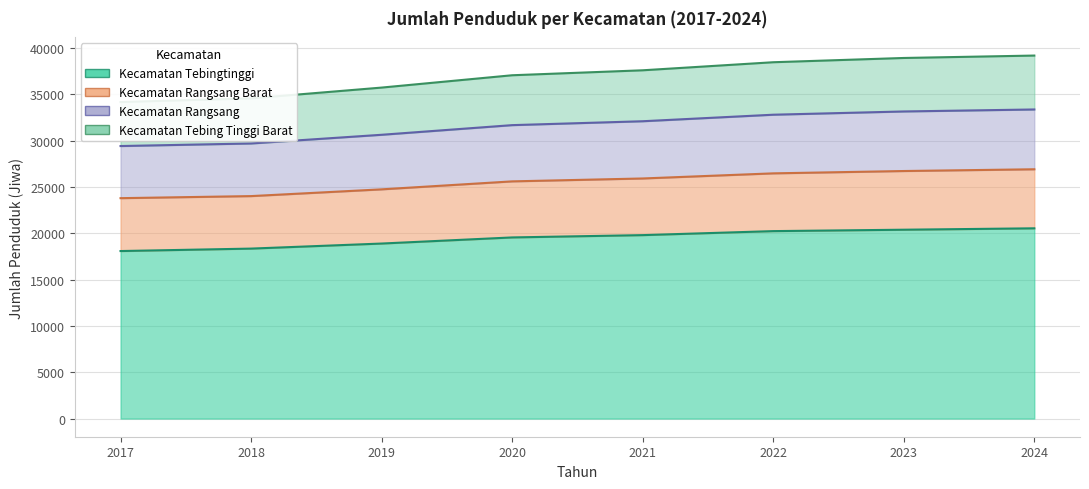

At which label is Kecamatan Rangsang closest to 36687?

2020